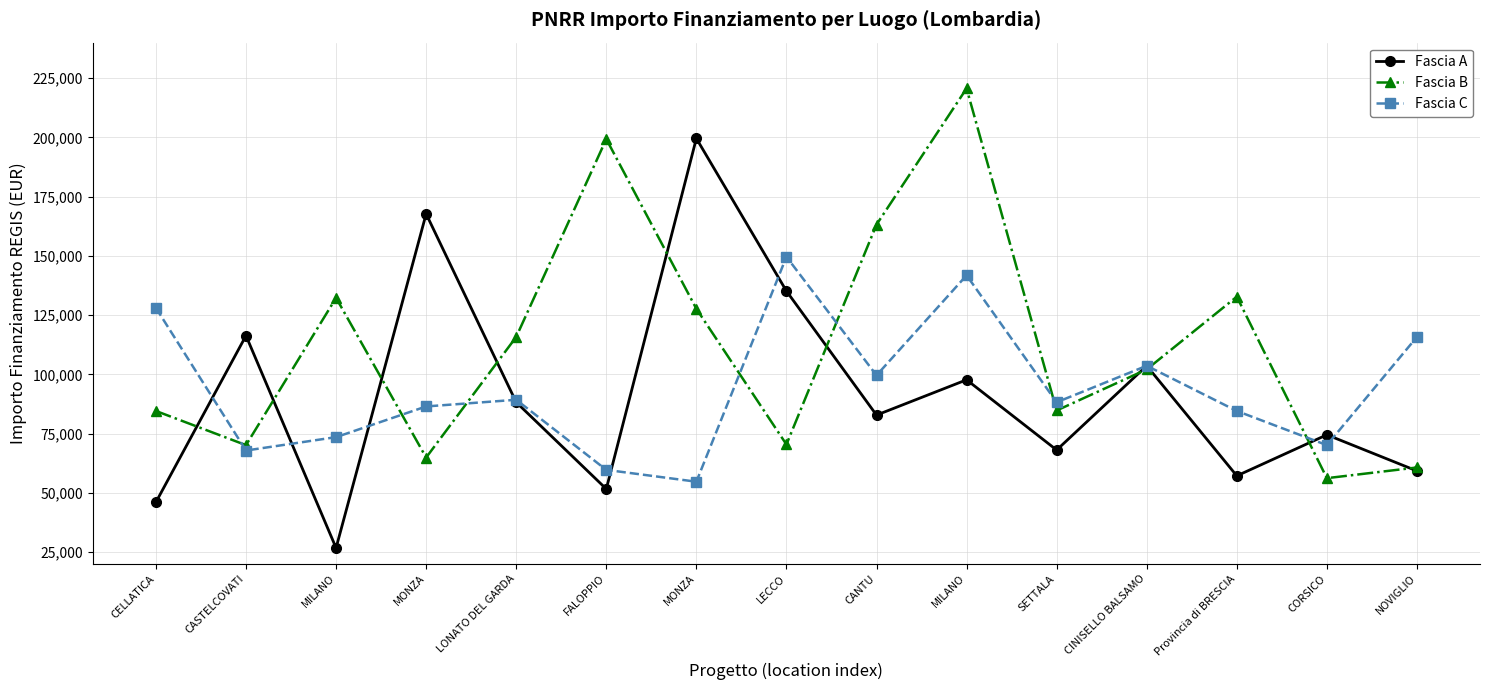

Which has a higher value, MONZA or MILANO?

MONZA